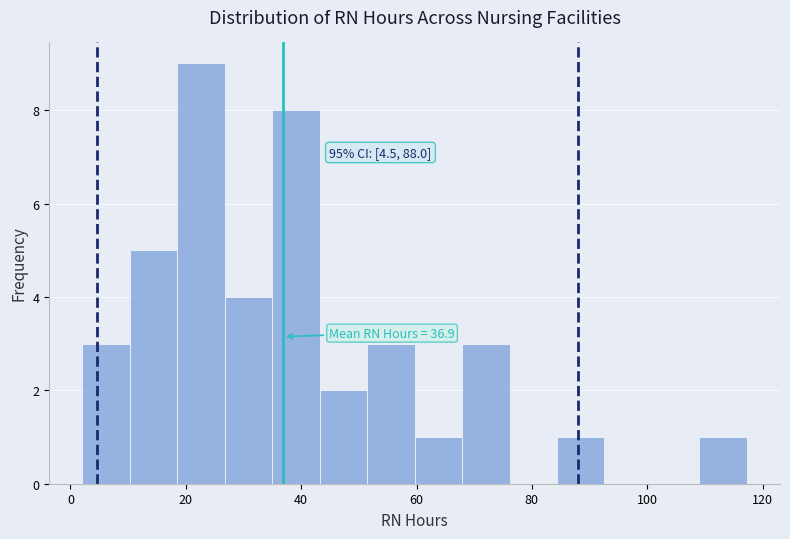

Over which range of the x-axis is the bar tallest?

18 to 26